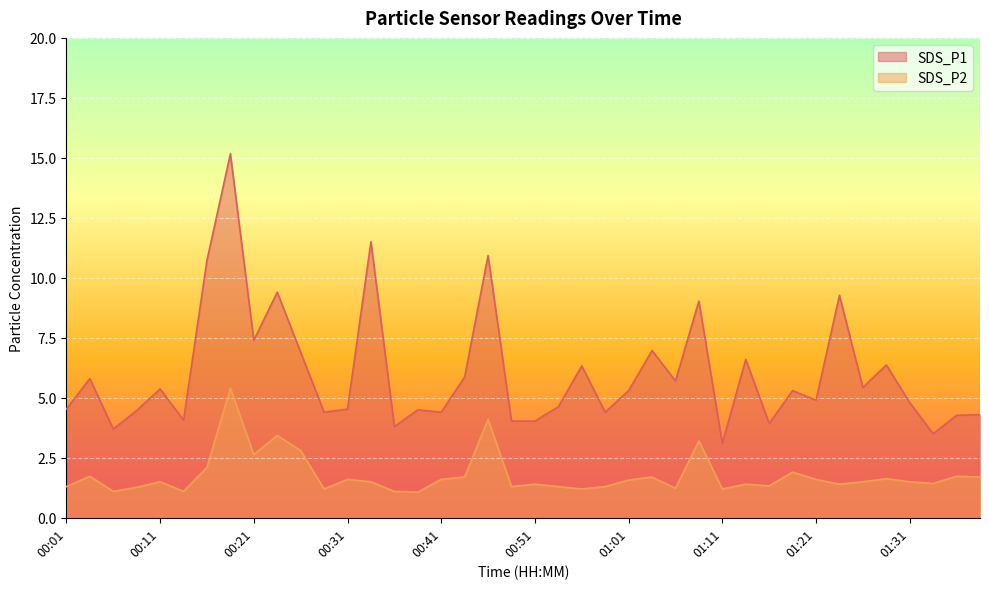

True or false: SDS_P1 has a value of 7.0 at 01:03.

True